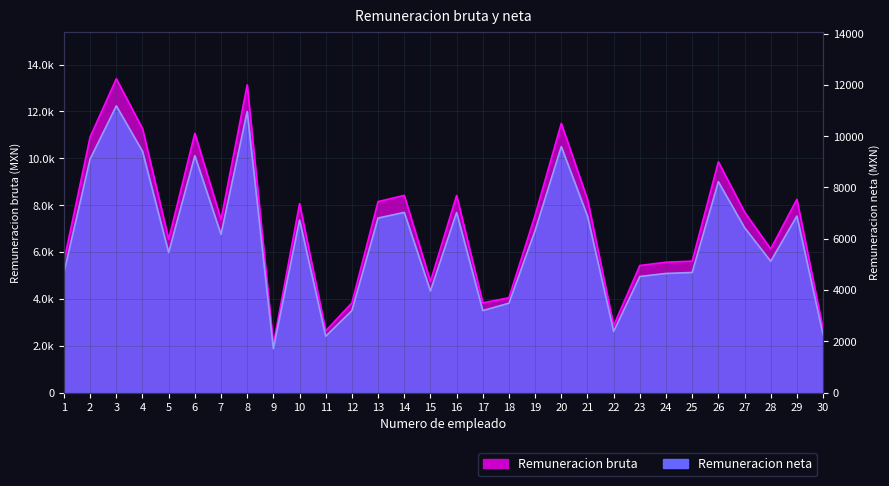

Where is the first local maximum for Remuneracion bruta?

3